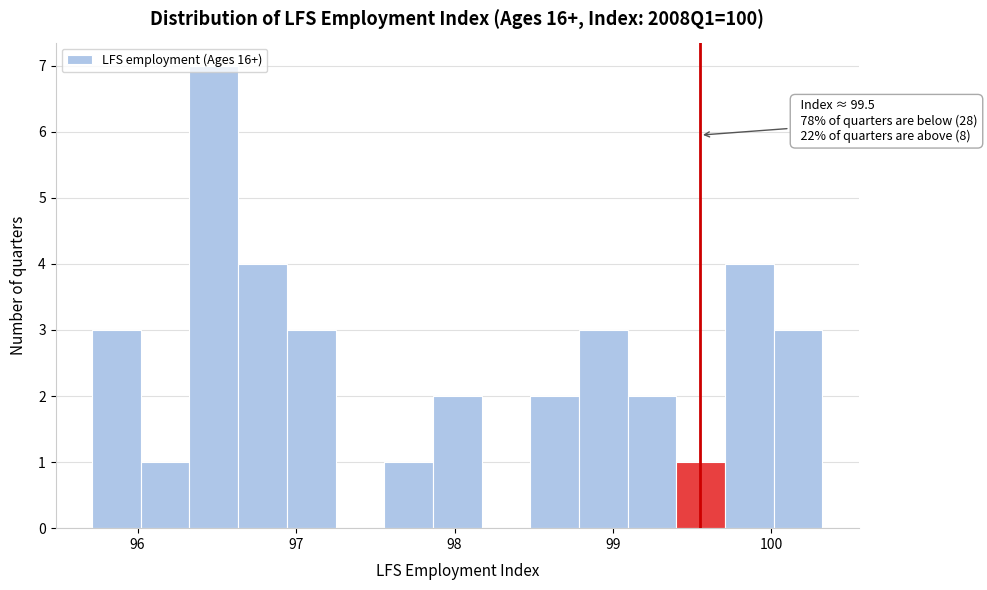

Around what value on the x-axis is the tallest bar? Give the approximate position of its centre, as read against the axis.

96.5